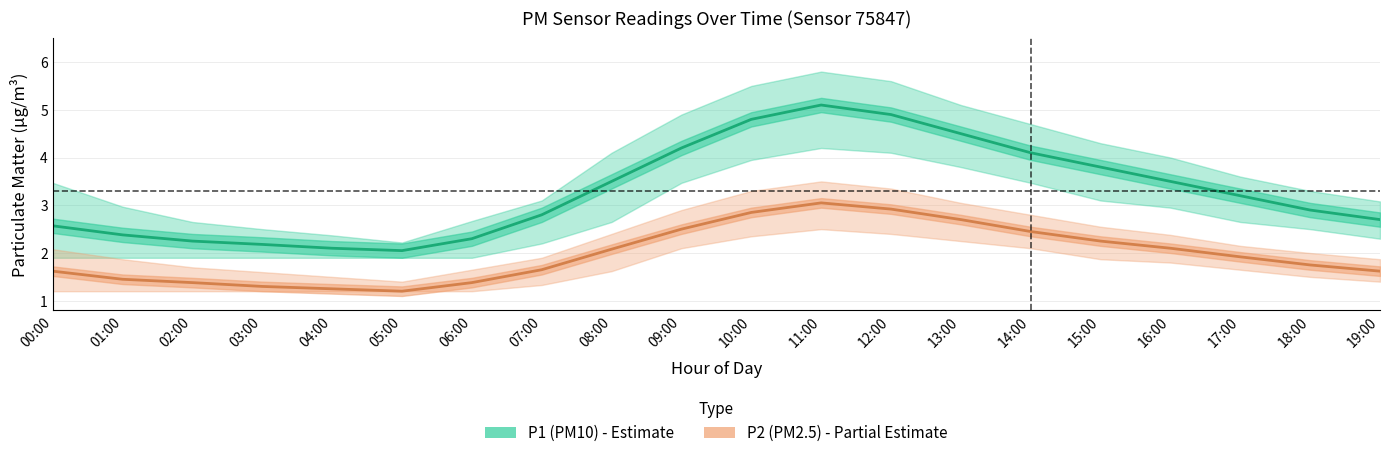

What is the label of the 4th point from the right?

16:00